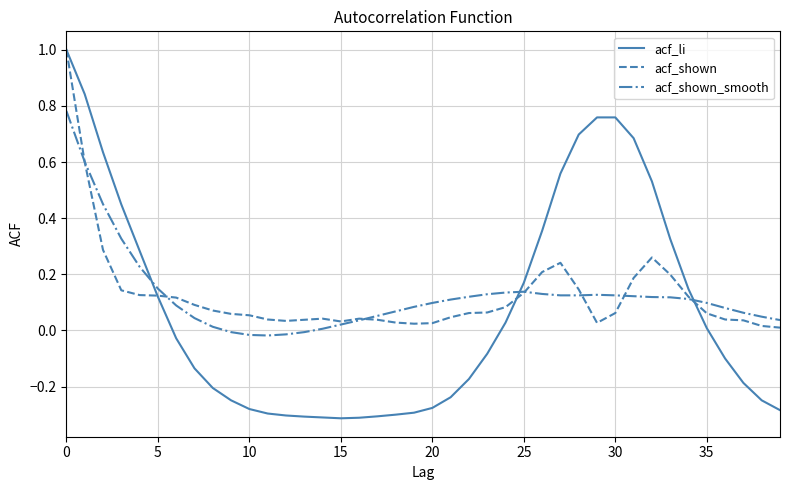

Which series has the largest range (max minus min)?

acf_li